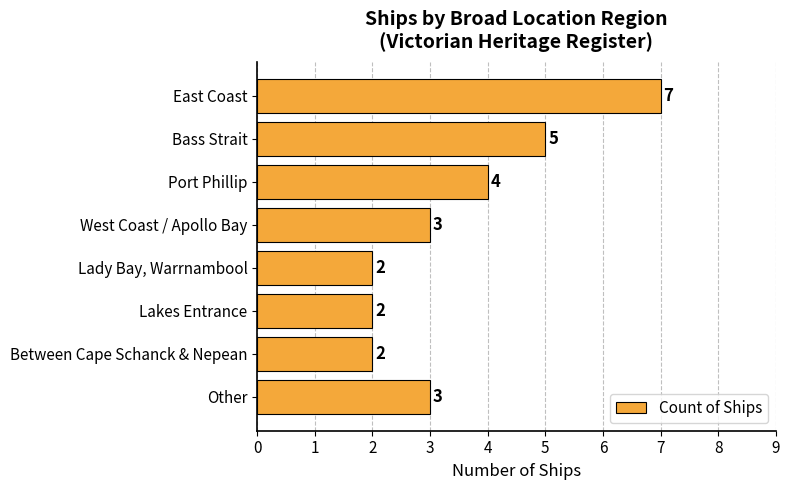

What is the difference between the maximum and minimum values?

5